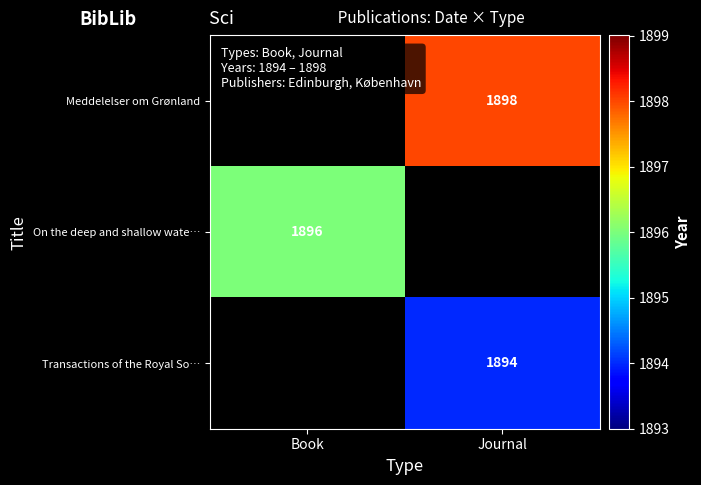

The Transactions of the Royal So… series shows 1894 at Journal. True or false?

True